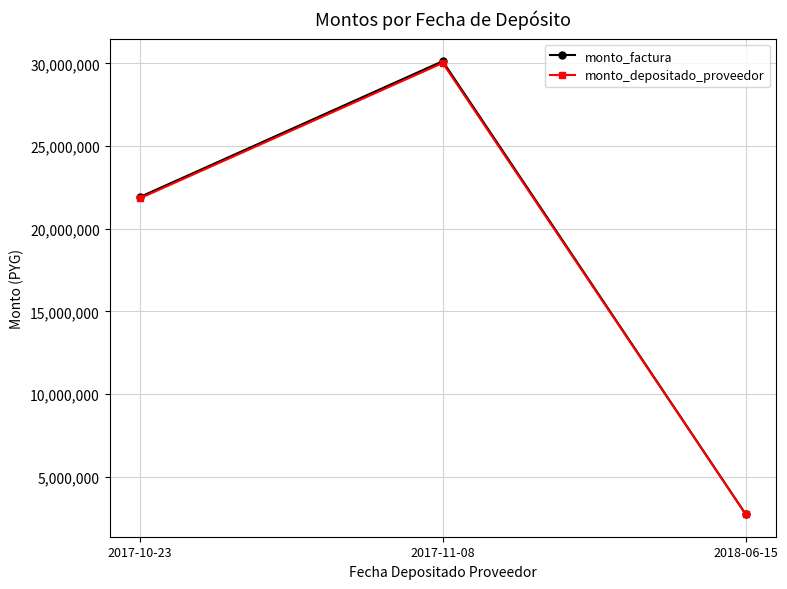

What is the label of the 3rd point from the right?

2017-10-23